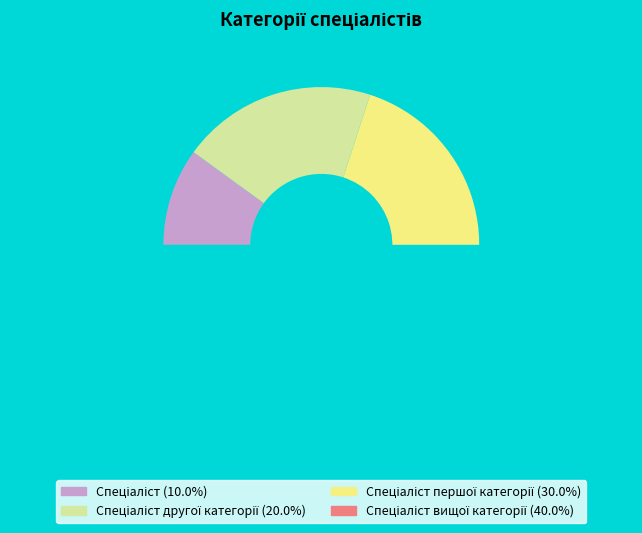

What is the smallest slice in the pie chart?

Спеціаліст